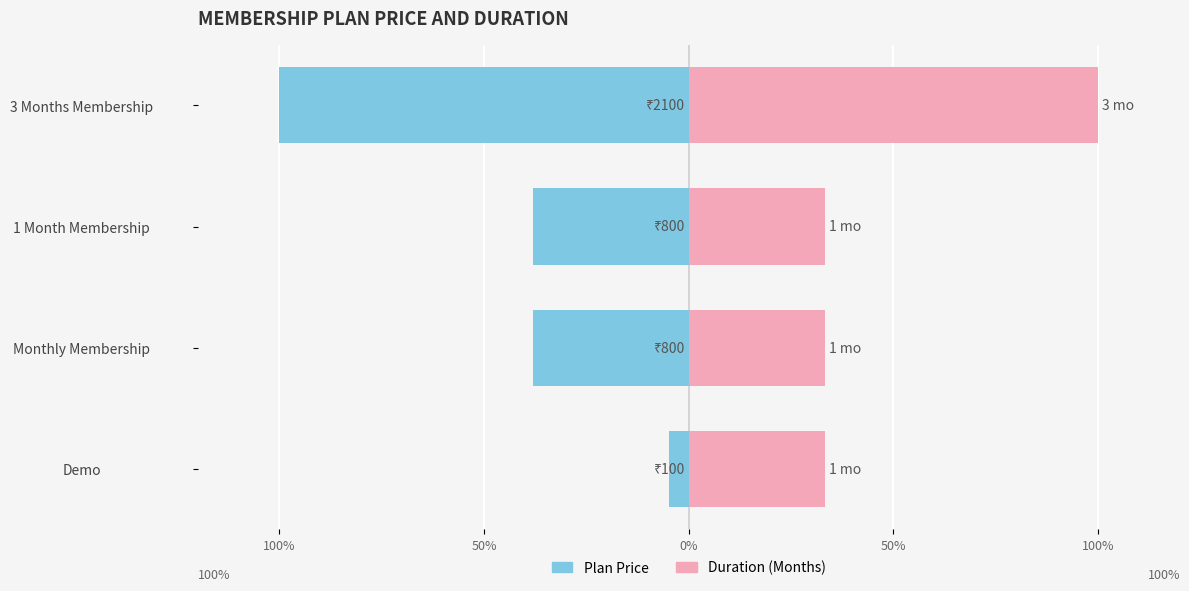

Which series has the largest total across all categories?

Duration (Months)